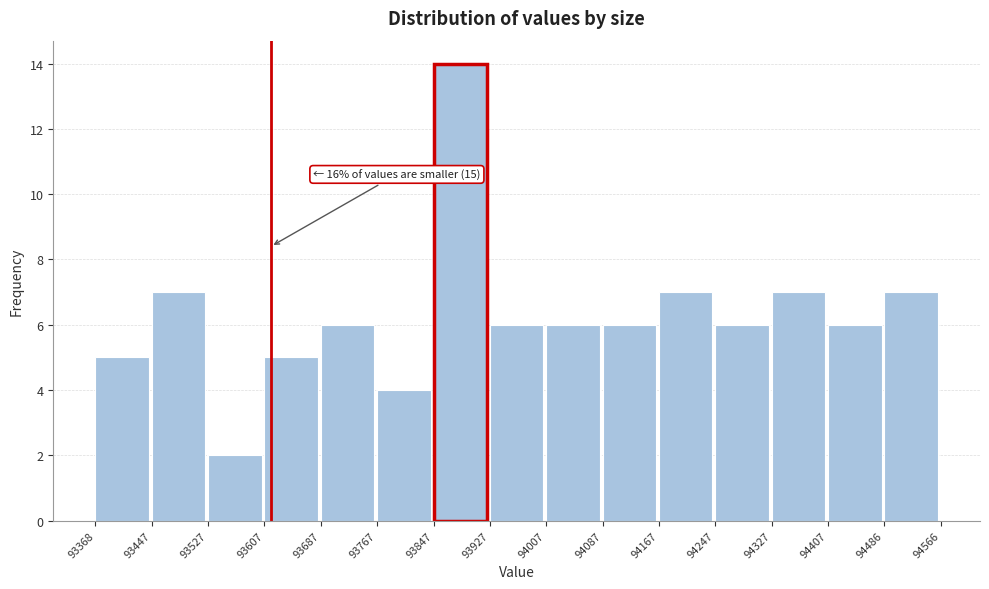

Which range on the x-axis has the tallest bar?

93847 to 93927